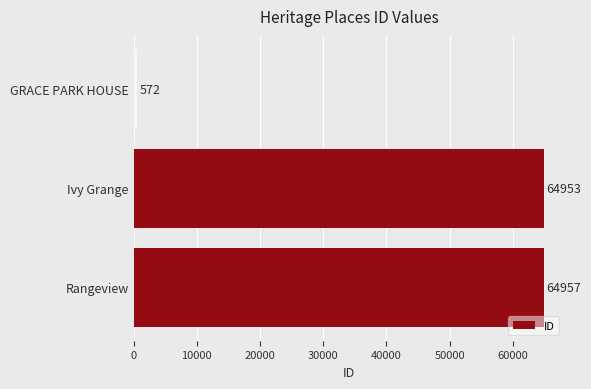

How many categories are shown in the chart?

3